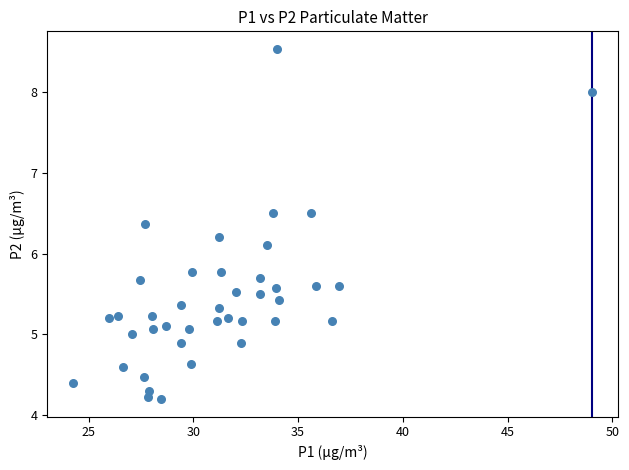

What Y value in the scatter plot is closest to 6?

6.1